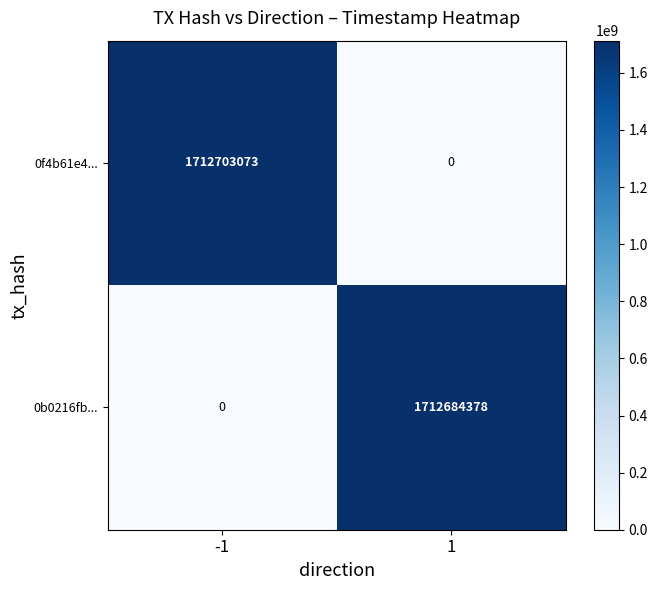

What is the greatest value displayed?

1712703073